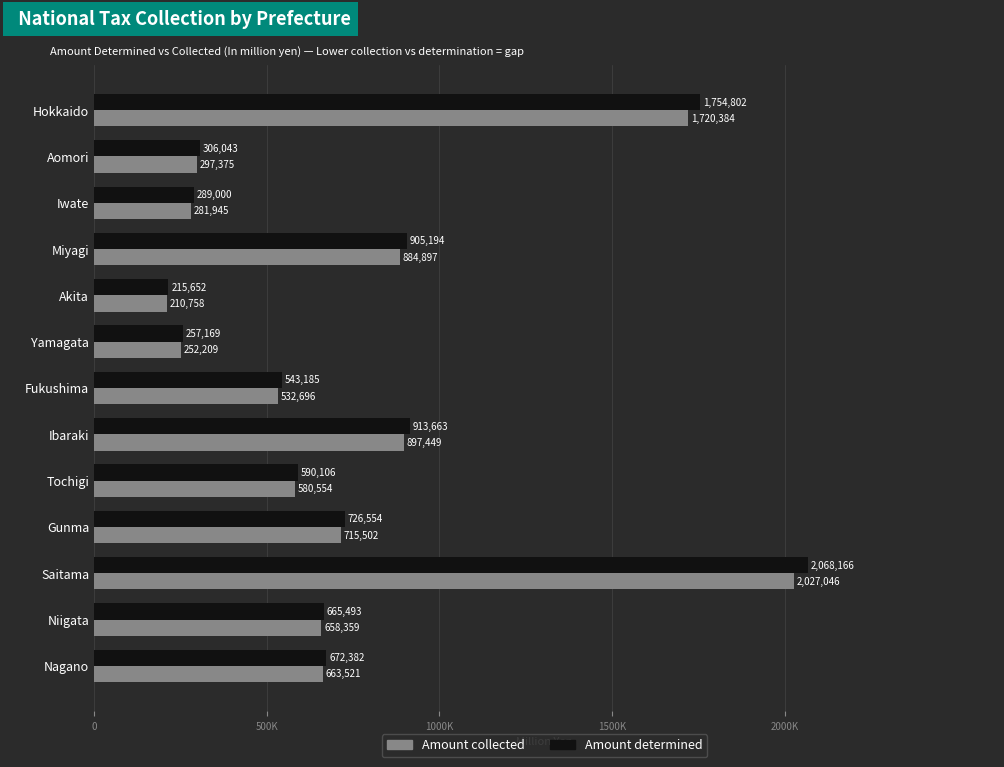

What are all the series names shown in the legend?

Amount collected, Amount determined